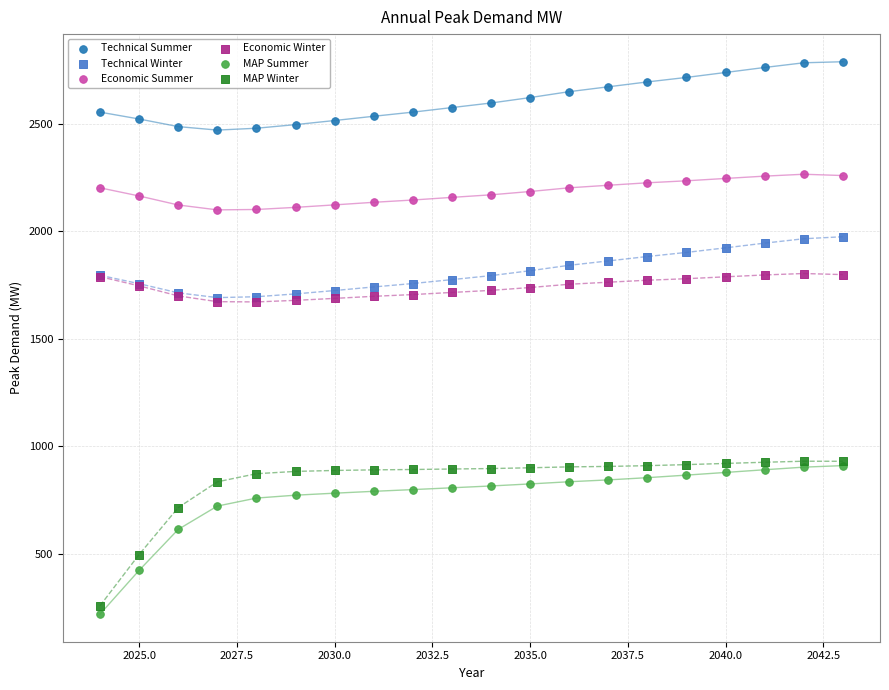

What are all the series names shown in the legend?

Technical Summer, Technical Winter, Economic Summer, Economic Winter, MAP Summer, MAP Winter